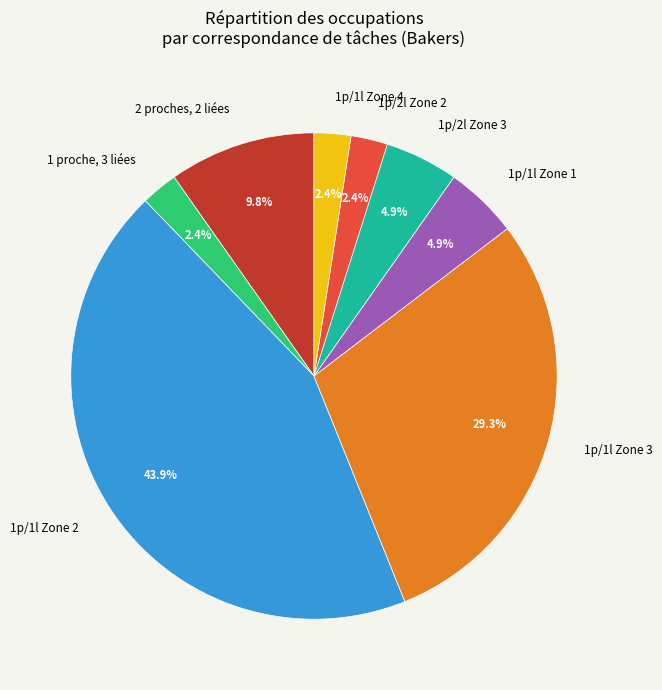

Does 1p/1l Zone 2 account for over 50% of the chart?

No